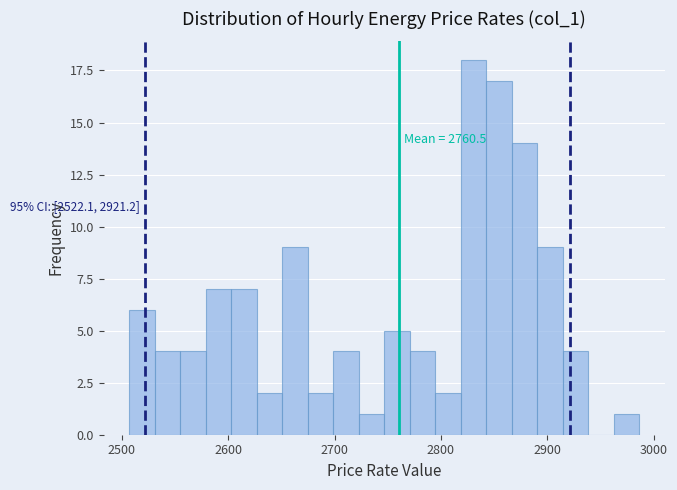

Read against the x-axis, roughly where is the centre of the tallest bar?

2830